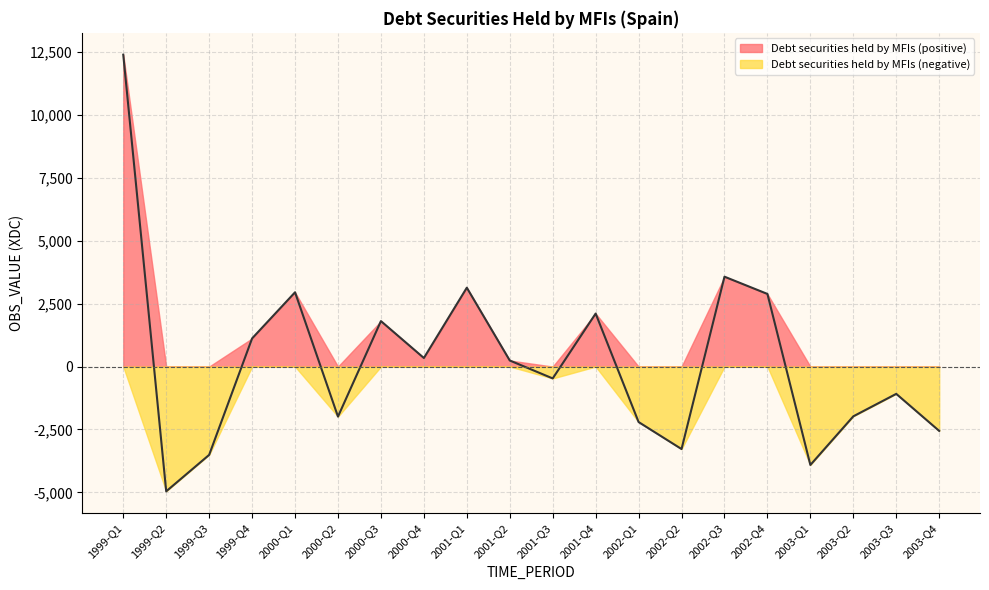

Reading left to right, what are all the values shown in this chart?

12400	-4961	-3512	1119	2953	-1990	1808	340	3135	241	-472	2107	-2206	-3280	3573	2887	-3913	-1979	-1086	-2559